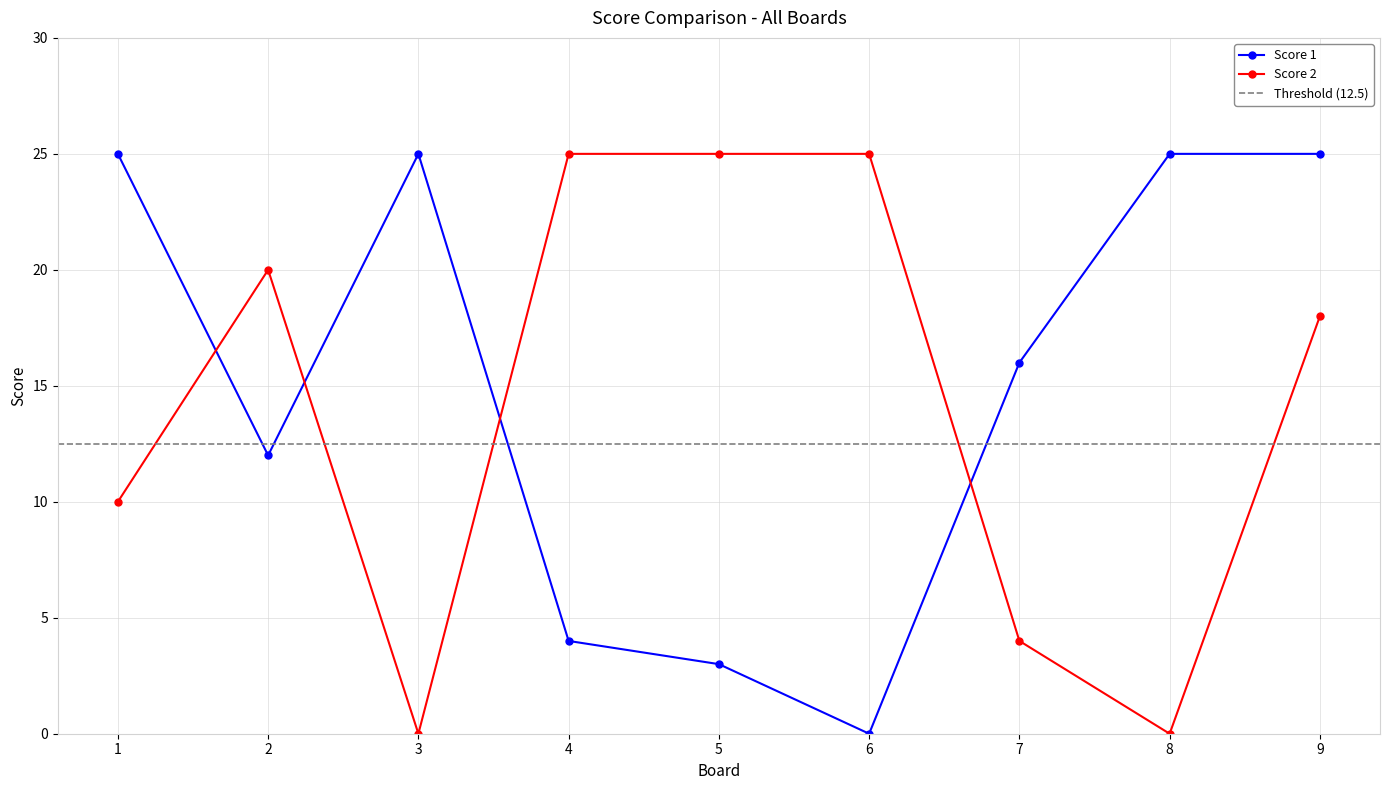

At how many categories does at least one series exceed 22?

7